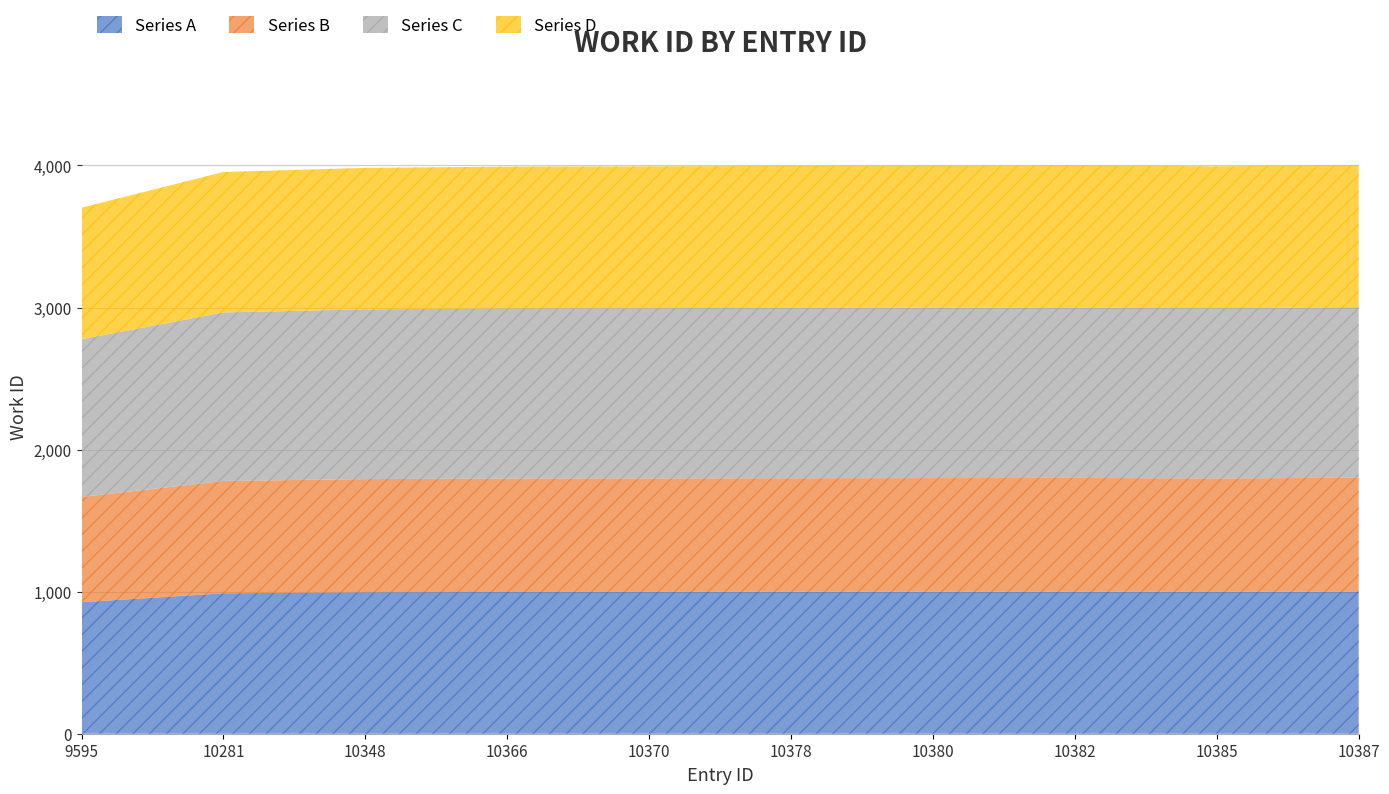

What is the smallest value displayed?

3703